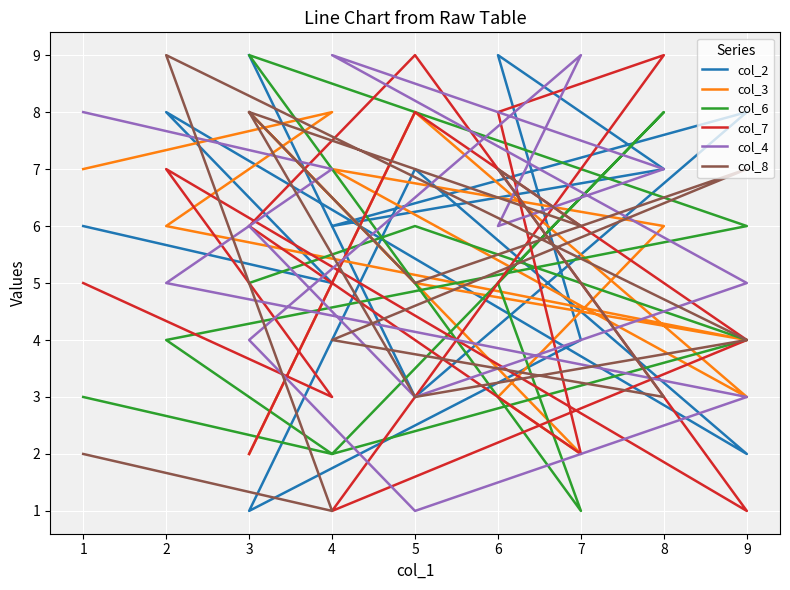

Rank the series by their average value, from highest to lowest.

col_2, col_4, col_3, col_8, col_7, col_6